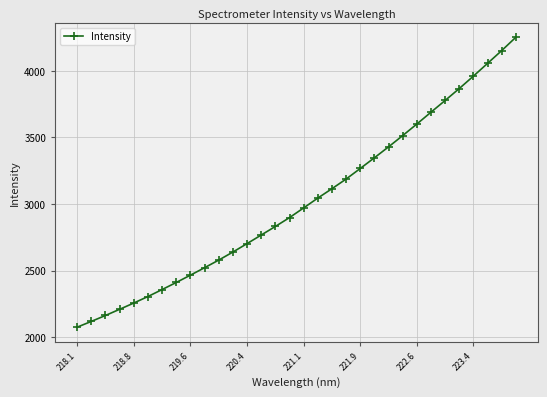

What is the maximum value shown in the chart?

4252.5